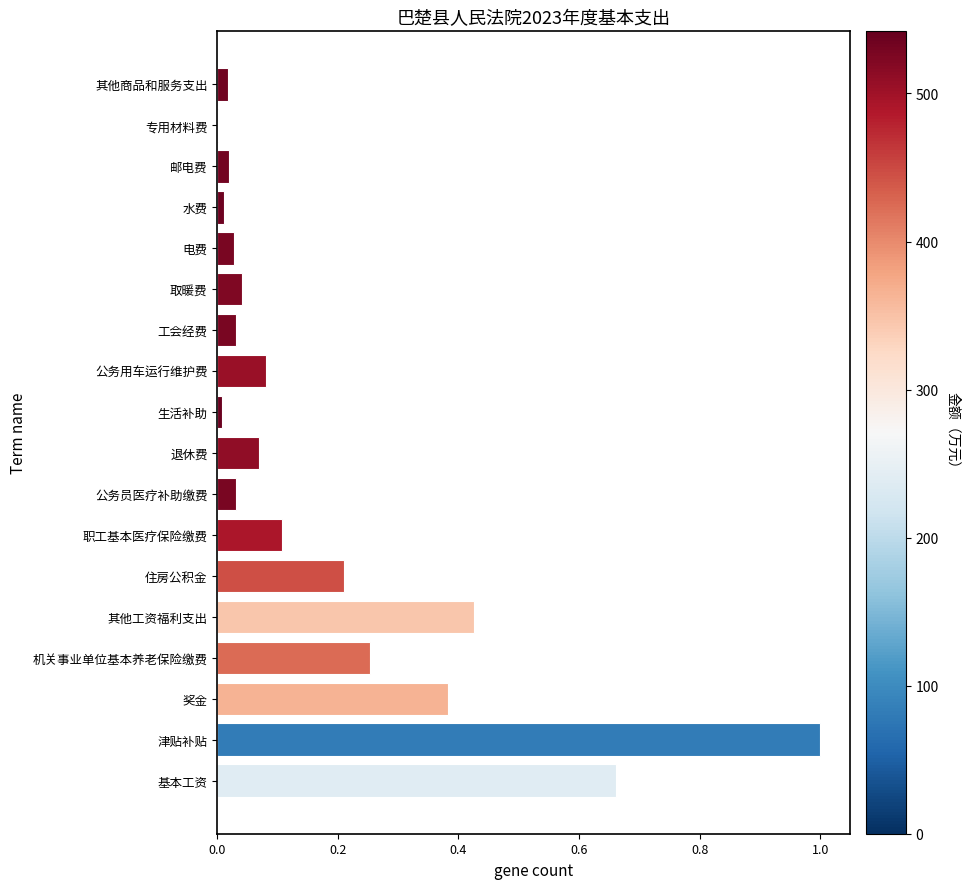

What is the sum of all values?

3.4